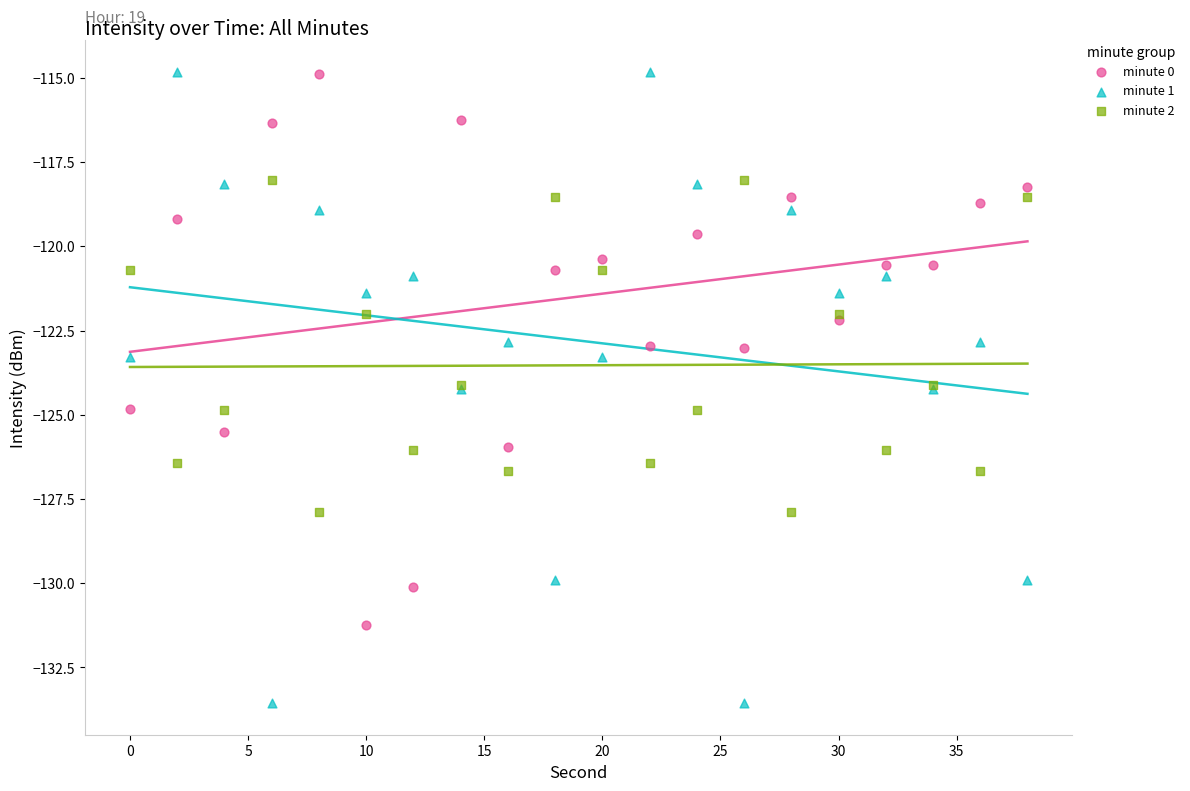

Which series reaches the minimum Y coordinate?

minute 1